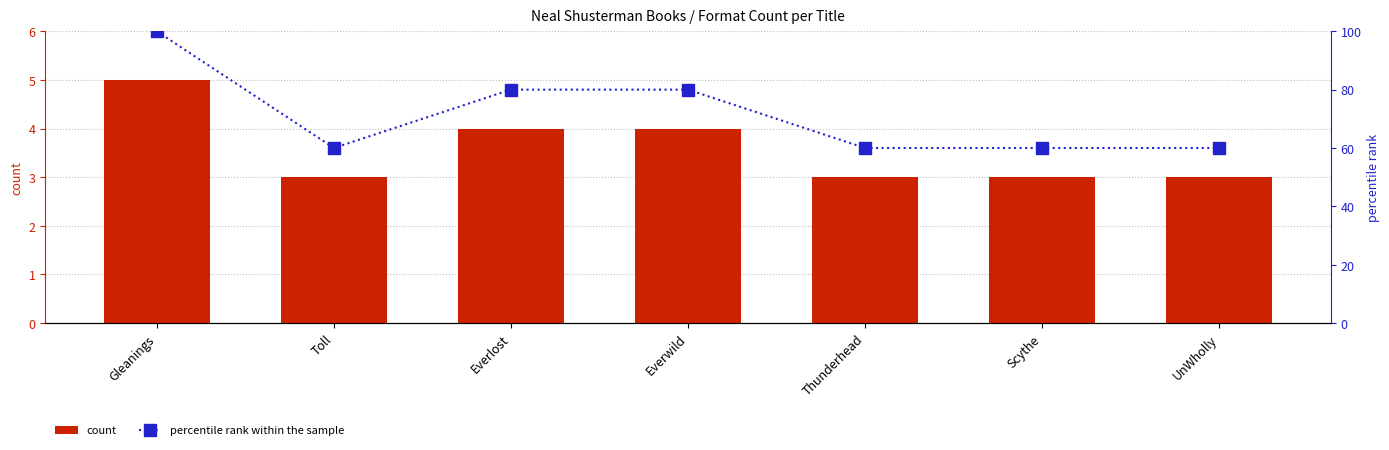

What is the difference between the second highest and minimum values in the count series?

1